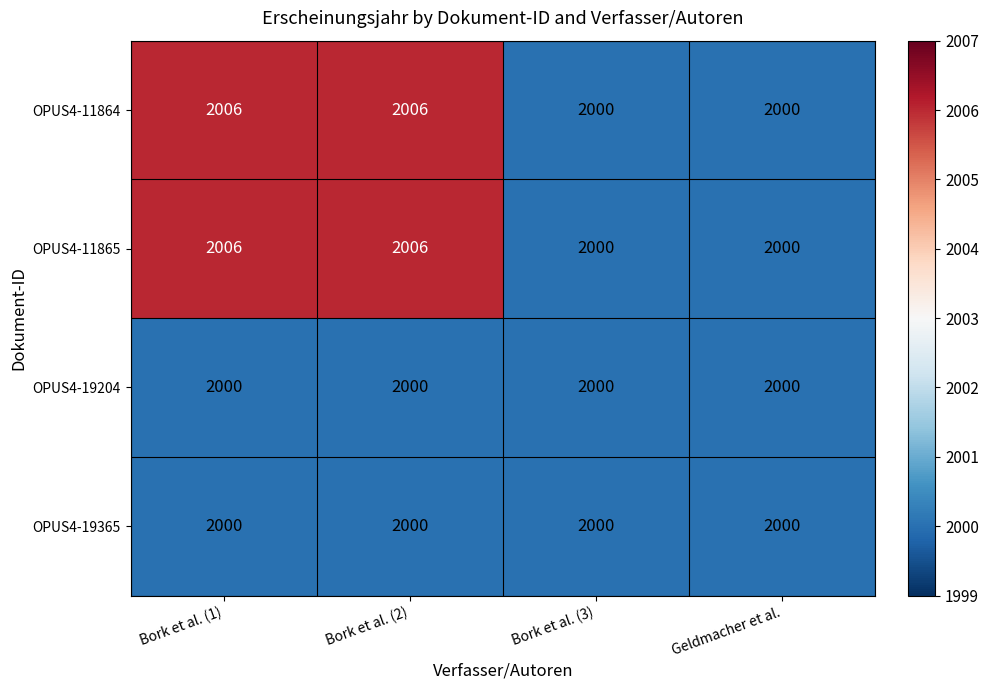

What is the total value across all series at Geldmacher et al.?

8000